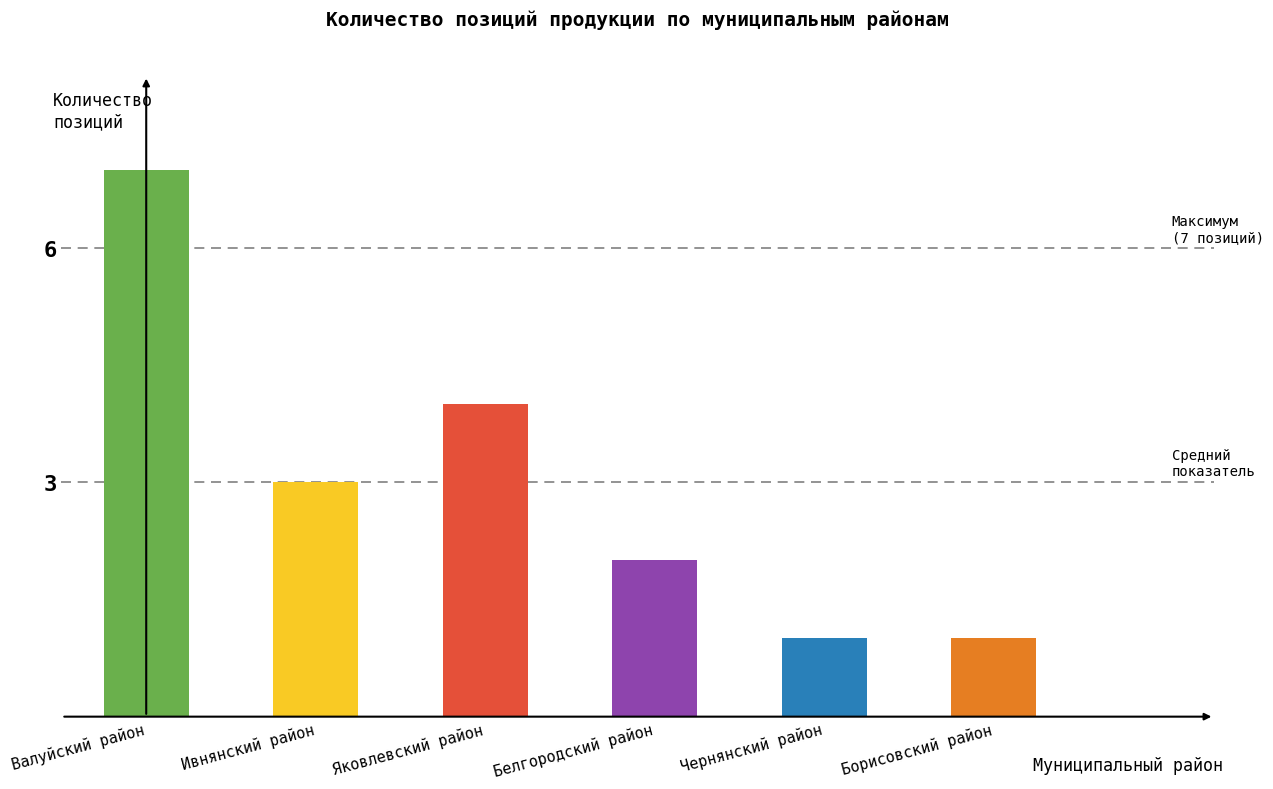

Reading right to left, what are all the values shown in this chart?

1	1	2	4	3	7